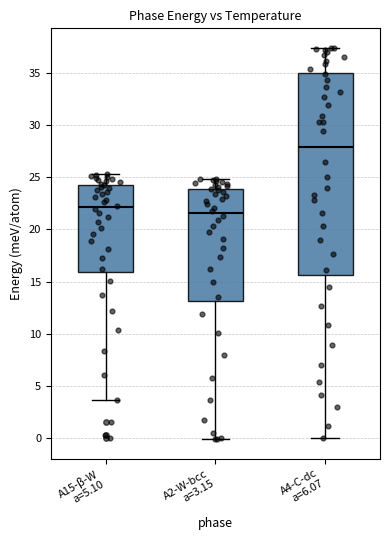

Reading left to right, transcribe this box plot: for each box, give where its median line is, the range the box spans, and where its two whiskers end, as read against the y-axis. The values are not printed on the chart, so give them approximately, as read against the axis.

A15-β-W a=5.10: median 22.0, box 16.0 to 24.5, whiskers 3.5 to 25.5
A2-W-bcc a=3.15: median 21.5, box 13.0 to 24.0, whiskers 0.0 to 25.0
A4-C-dc a=6.07: median 28.0, box 15.5 to 35.0, whiskers 0.0 to 37.5